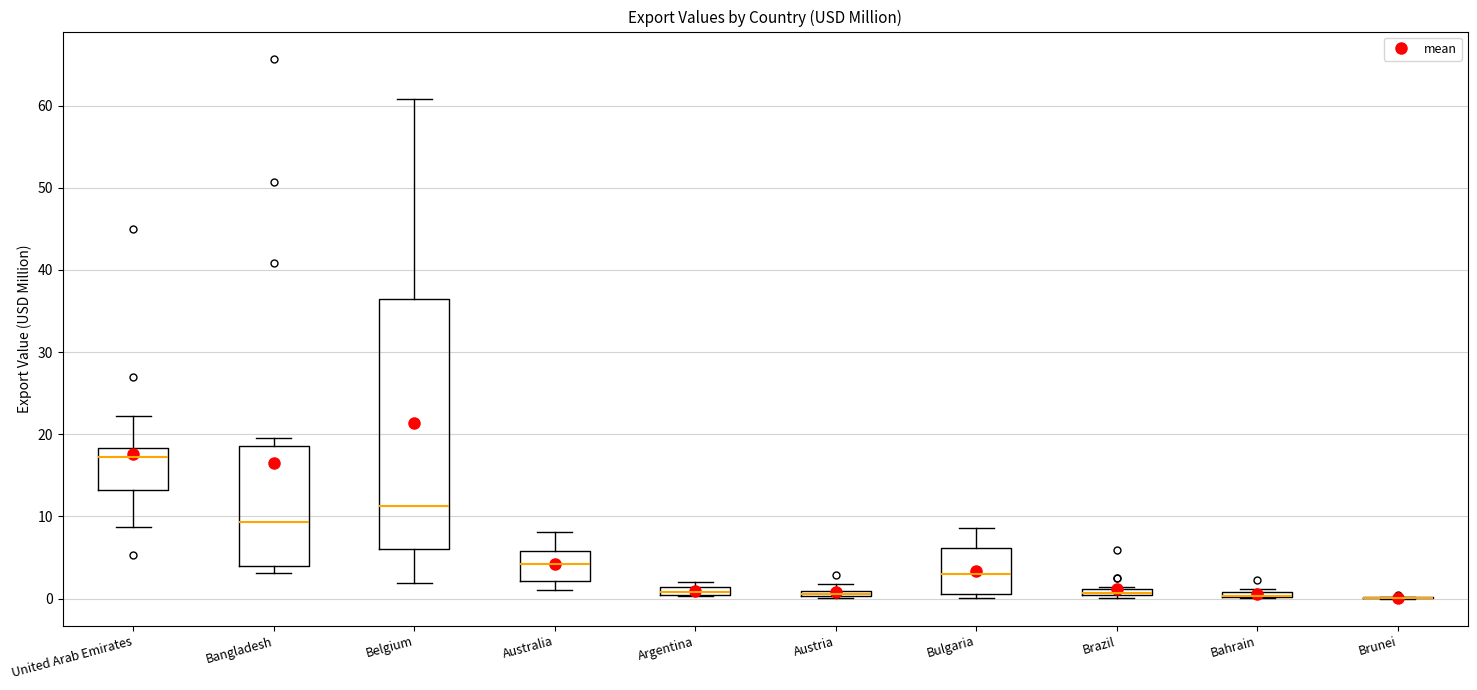

Where is the lower edge of the box for Bulgaria on the y-axis? The values are not printed on the chart, so give them approximately, as read against the axis.

1